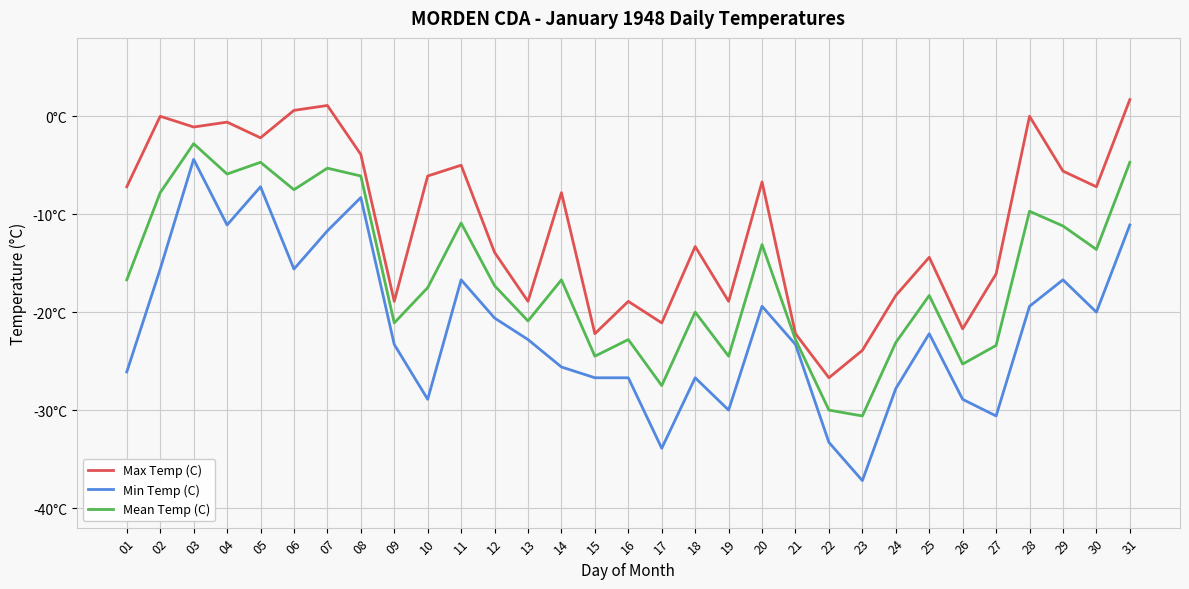

Reading left to right, extract all data points from this chart.

Max Temp (C): 01=-7.2	02=0.0	03=-1.1	04=-0.6	05=-2.2	06=0.6	07=1.1	08=-3.9	09=-18.9	10=-6.1	11=-5.0	12=-13.9	13=-18.9	14=-7.8	15=-22.2	16=-18.9	17=-21.1	18=-13.3	19=-18.9	20=-6.7	21=-22.2	22=-26.7	23=-23.9	24=-18.3	25=-14.4	26=-21.7	27=-16.1	28=0.0	29=-5.6	30=-7.2	31=1.7
Min Temp (C): 01=-26.1	02=-15.6	03=-4.4	04=-11.1	05=-7.2	06=-15.6	07=-11.7	08=-8.3	09=-23.3	10=-28.9	11=-16.7	12=-20.6	13=-22.8	14=-25.6	15=-26.7	16=-26.7	17=-33.9	18=-26.7	19=-30.0	20=-19.4	21=-23.3	22=-33.3	23=-37.2	24=-27.8	25=-22.2	26=-28.9	27=-30.6	28=-19.4	29=-16.7	30=-20.0	31=-11.1
Mean Temp (C): 01=-16.7	02=-7.8	03=-2.8	04=-5.9	05=-4.7	06=-7.5	07=-5.3	08=-6.1	09=-21.1	10=-17.5	11=-10.9	12=-17.3	13=-20.9	14=-16.7	15=-24.5	16=-22.8	17=-27.5	18=-20.0	19=-24.5	20=-13.1	21=-22.8	22=-30.0	23=-30.6	24=-23.1	25=-18.3	26=-25.3	27=-23.4	28=-9.7	29=-11.2	30=-13.6	31=-4.7